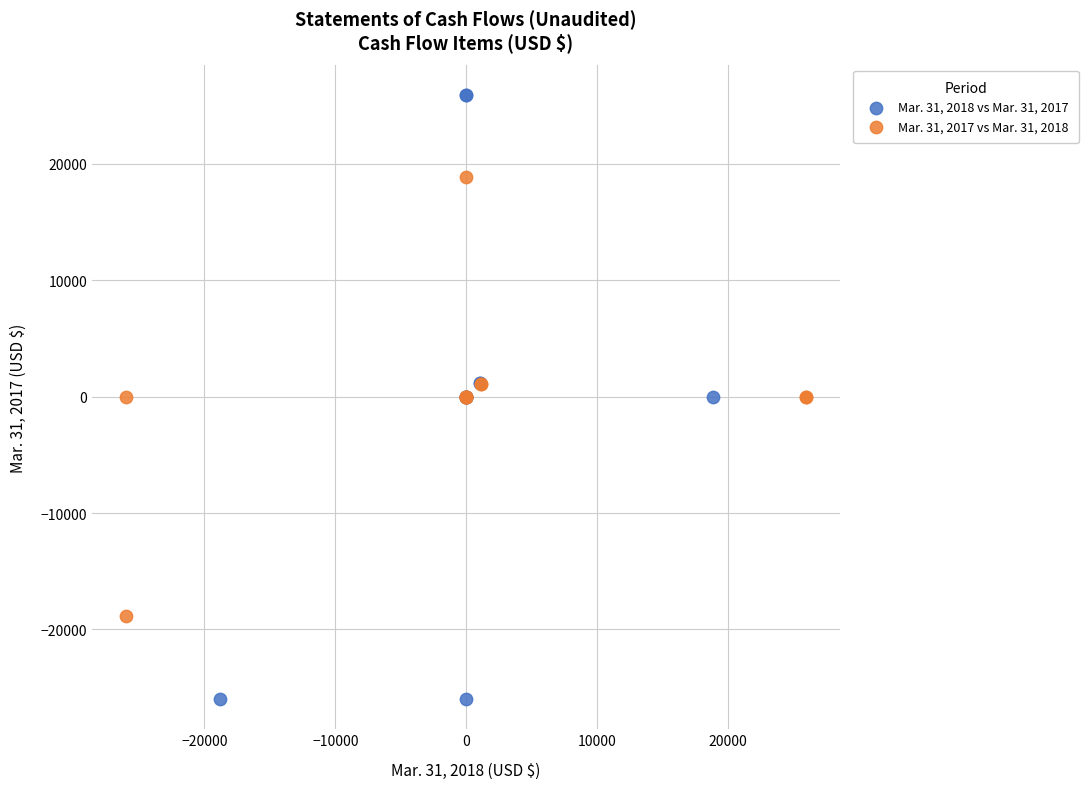

Which series reaches the maximum Y coordinate?

Mar. 31, 2018 vs Mar. 31, 2017